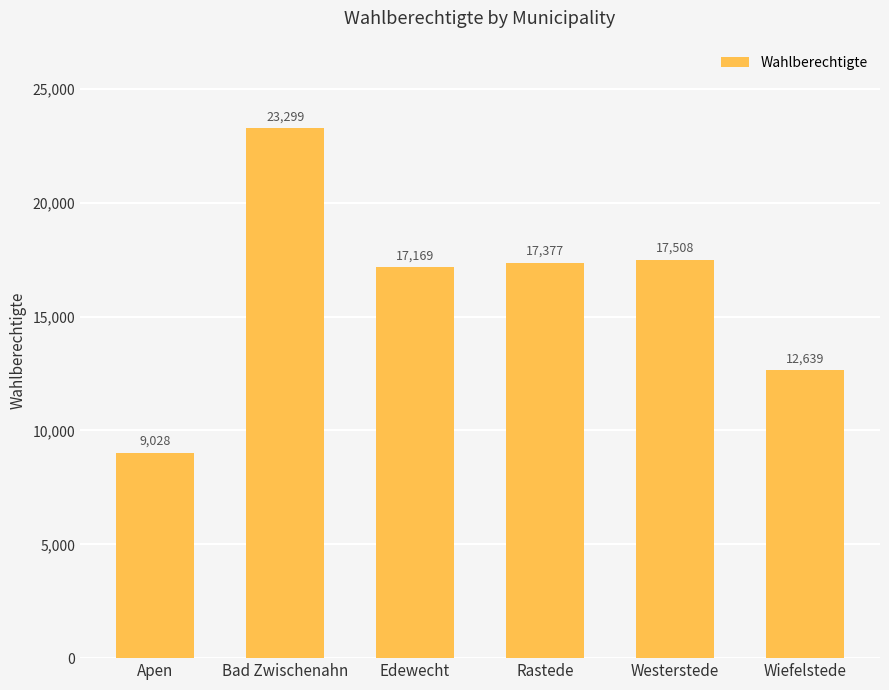

What is the ratio of the value at Edewecht to the value at Westerstede?

1.0